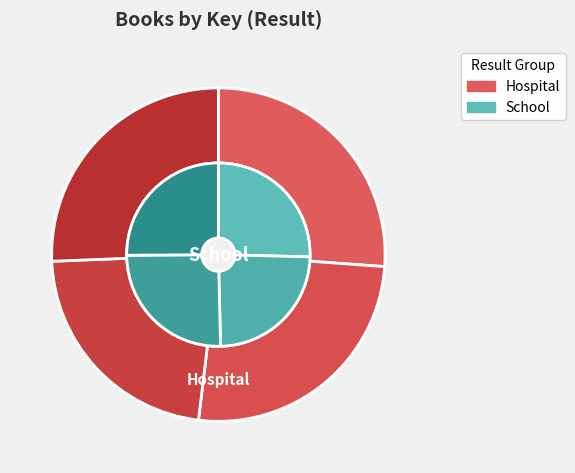

To the nearest percent, what is the difference between the largest and smallest slice percentages?

2%